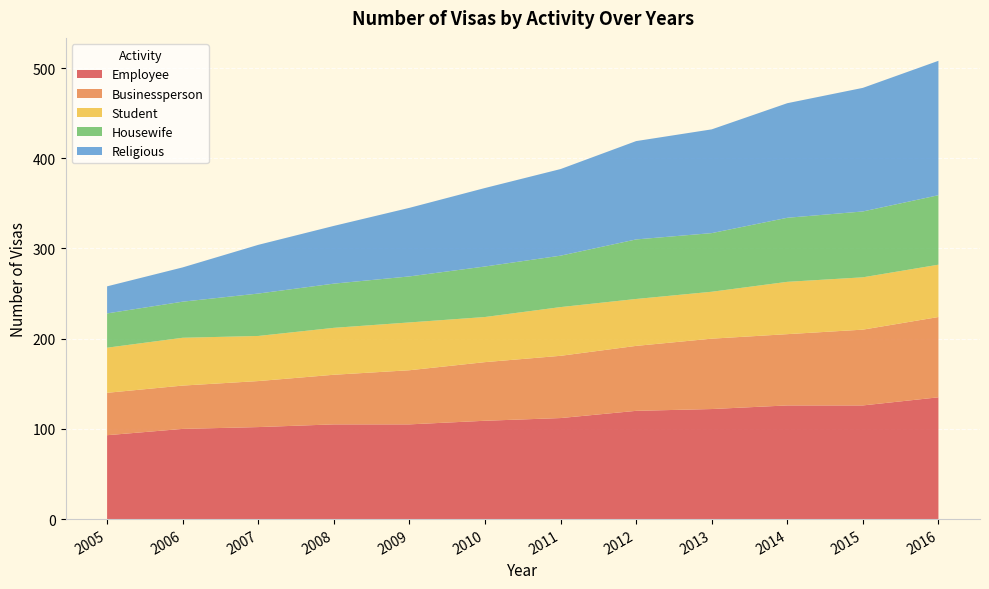

Is it true that Employee equals 109 at 2010?

True